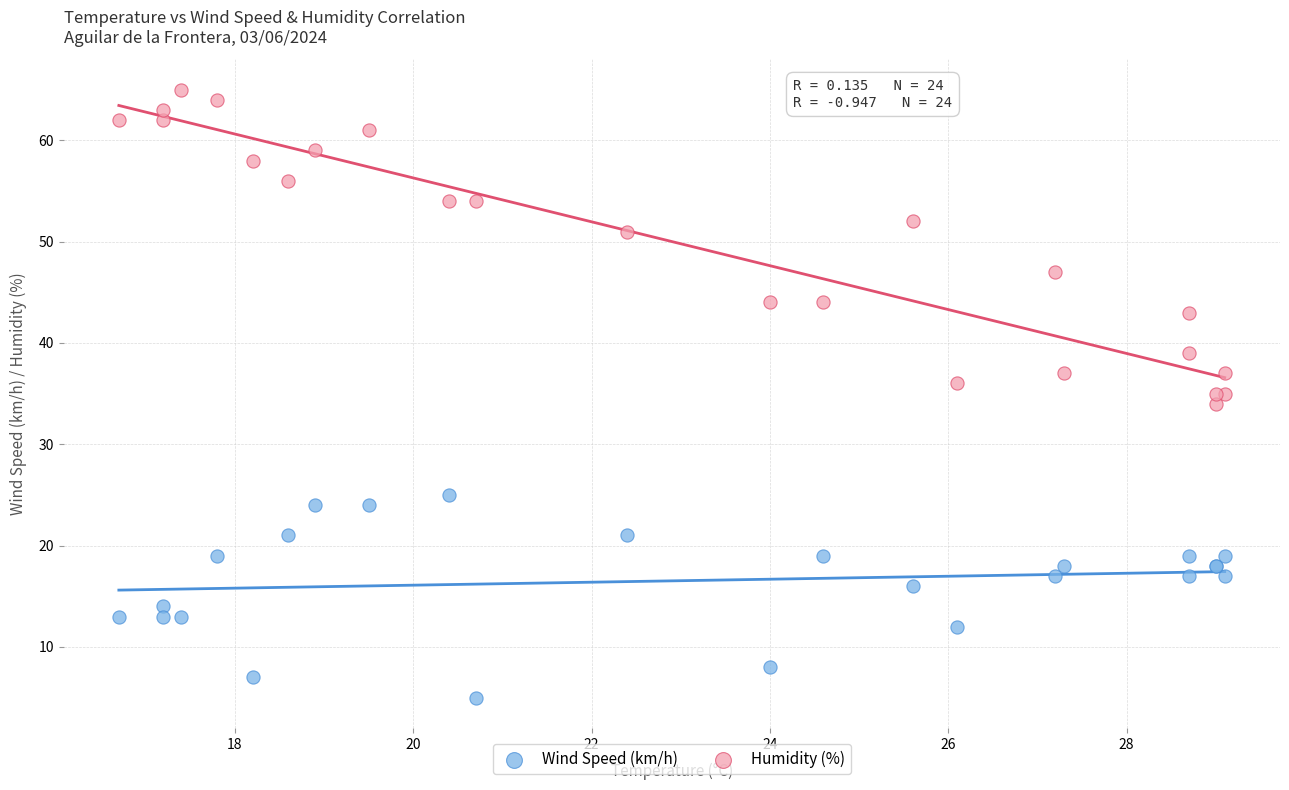

Which series has the widest spread of Y values?

Humidity (%)